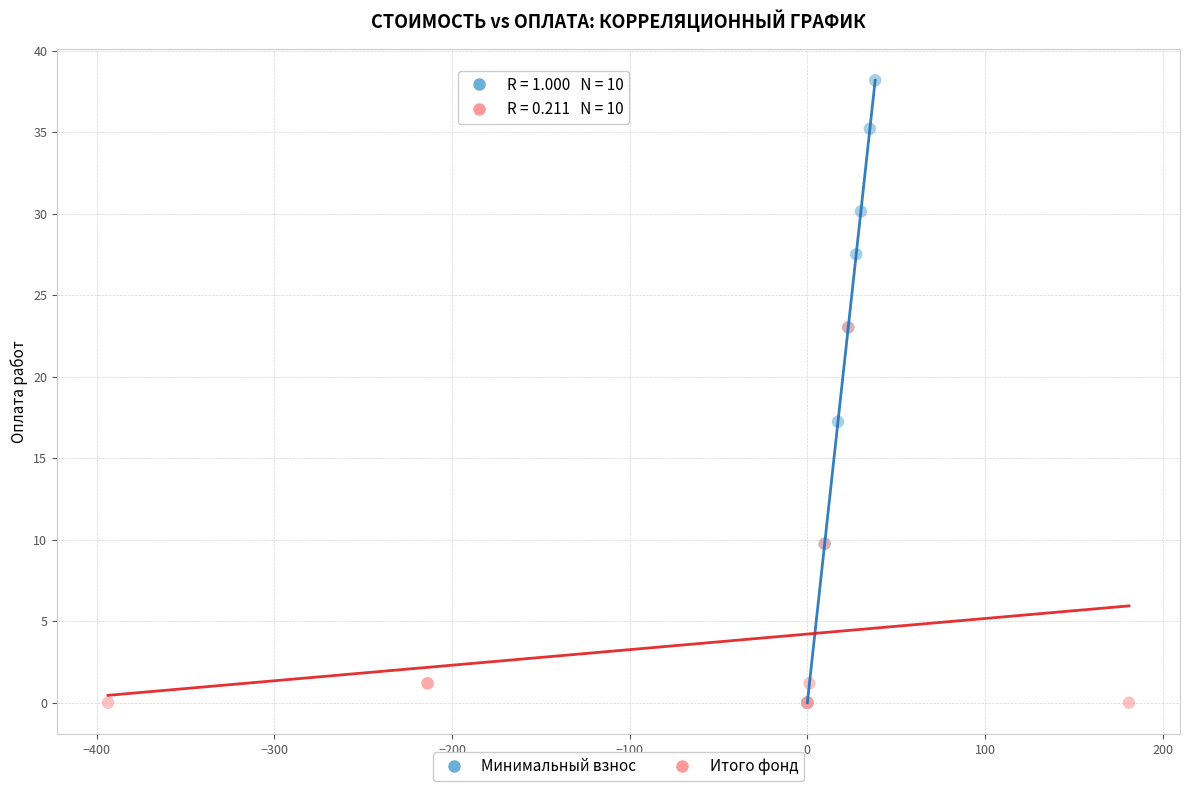

Which series has the widest spread of Y values?

Минимальный взнос